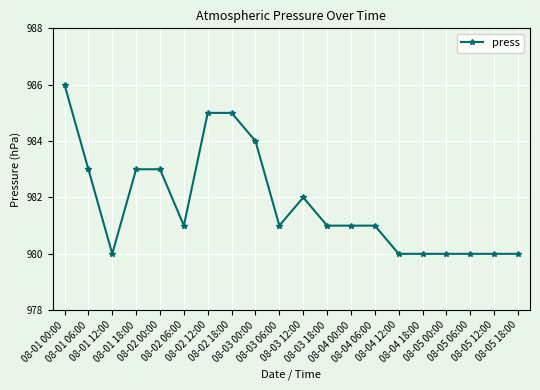

What is the sum of all values?

19636